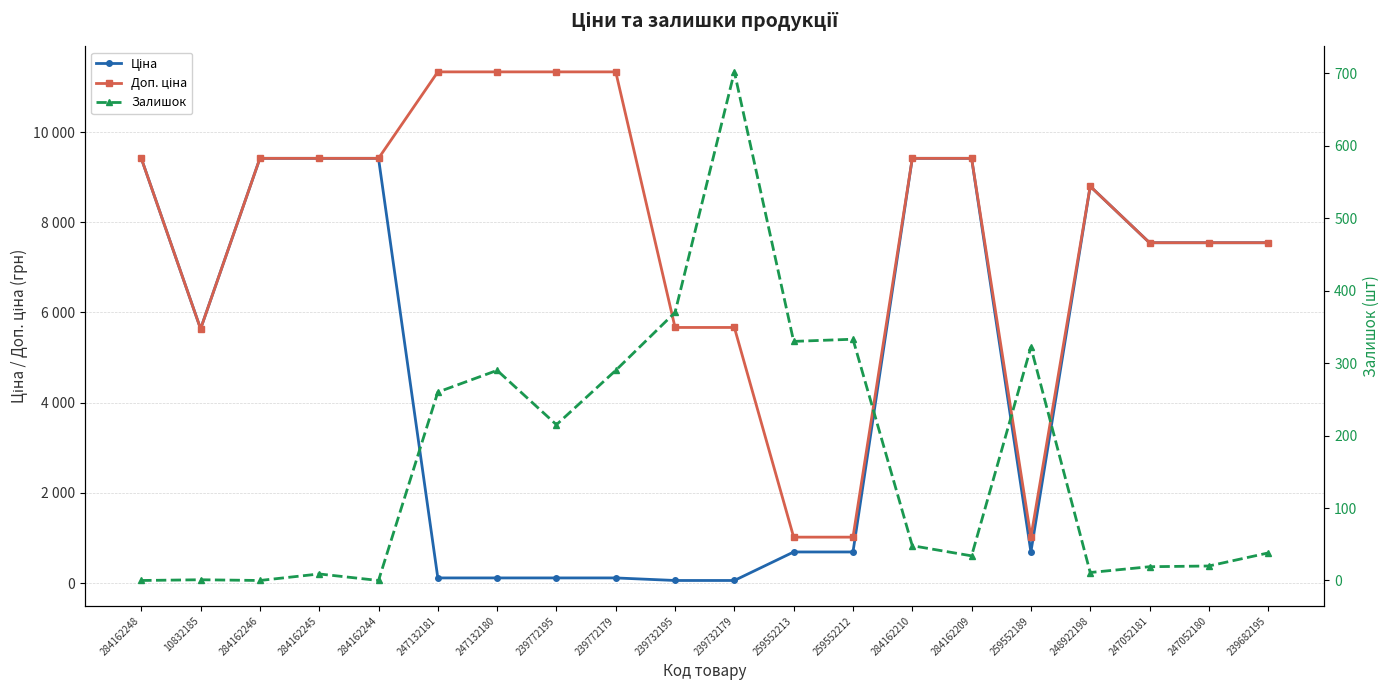

Where is the first local minimum for Ціна?

10832185